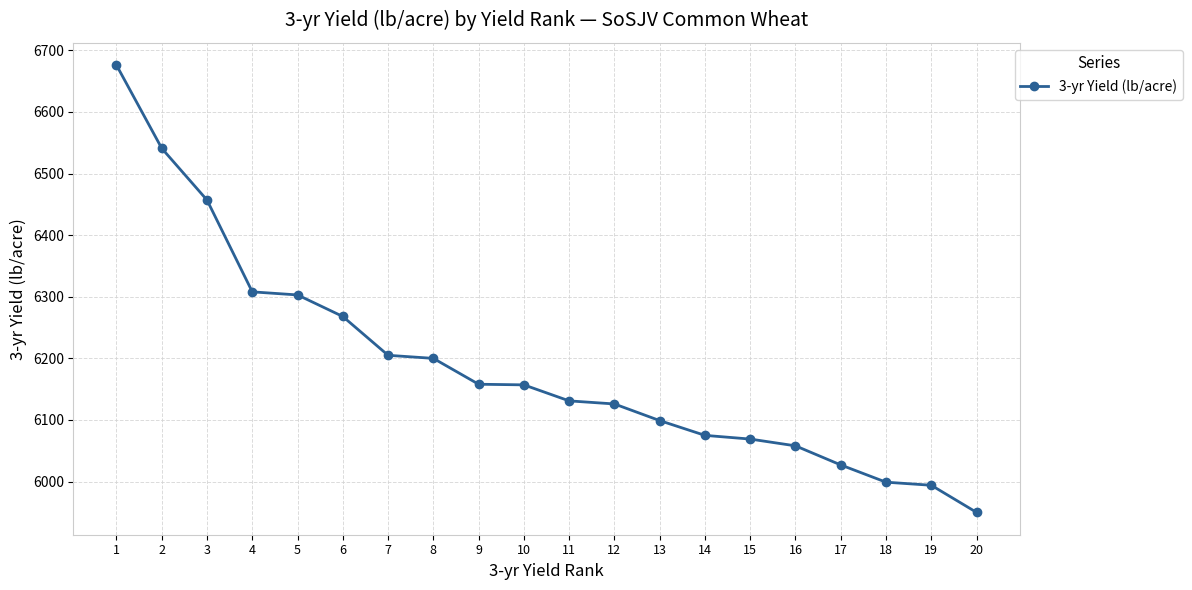

Which label corresponds to the smallest value in the chart?

20